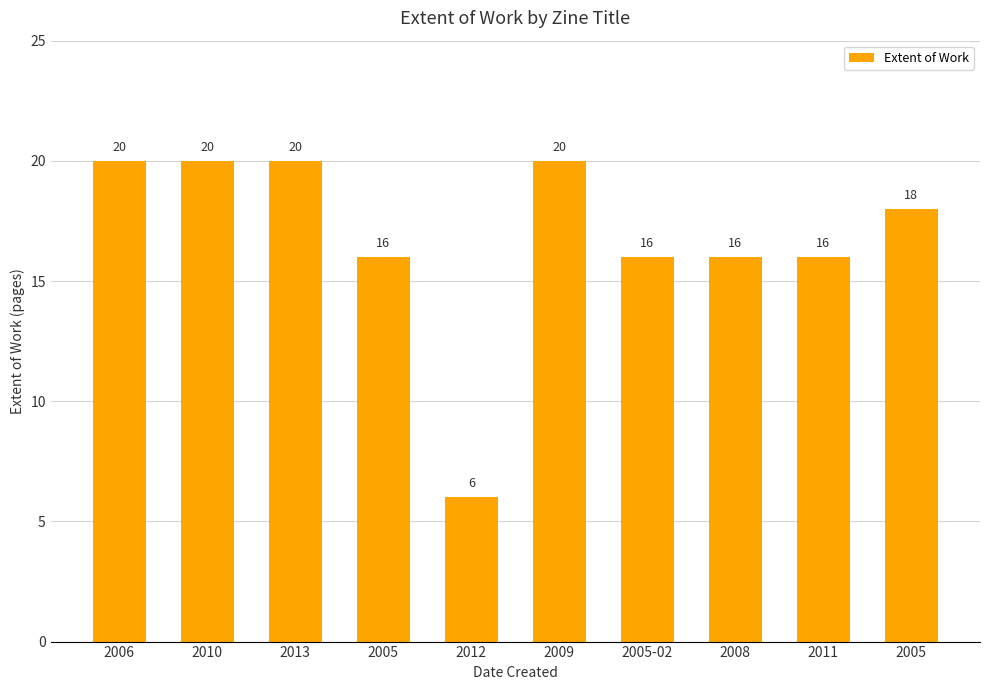

Where does the data first go above 18?

2006